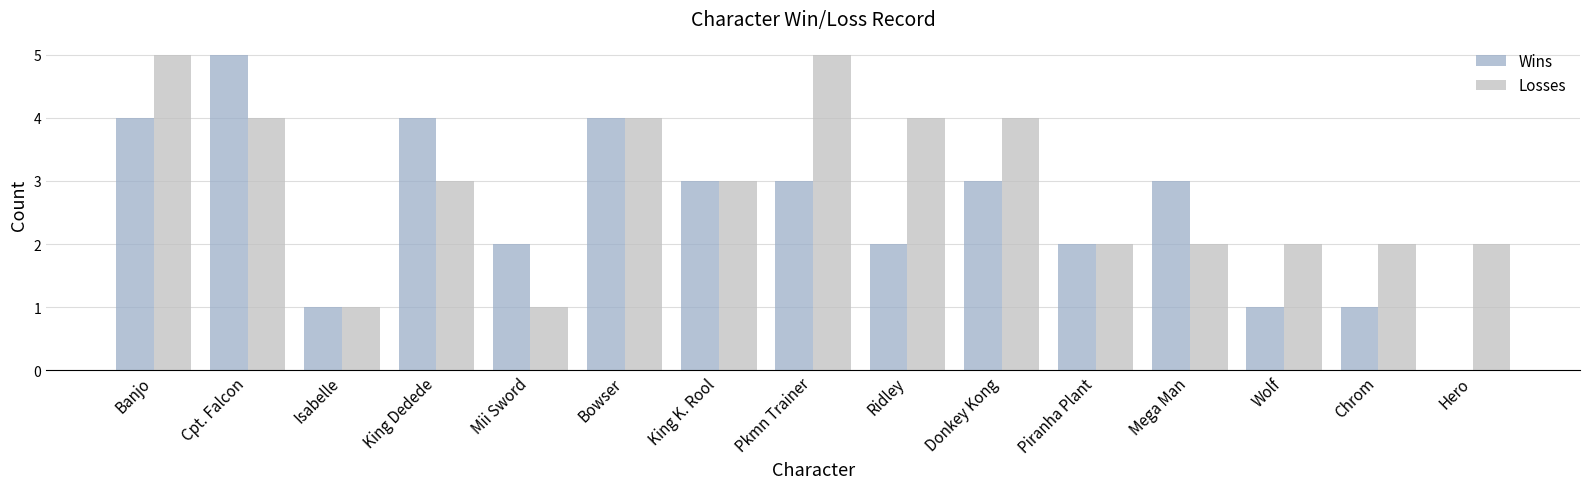

What is the greatest value displayed?

5